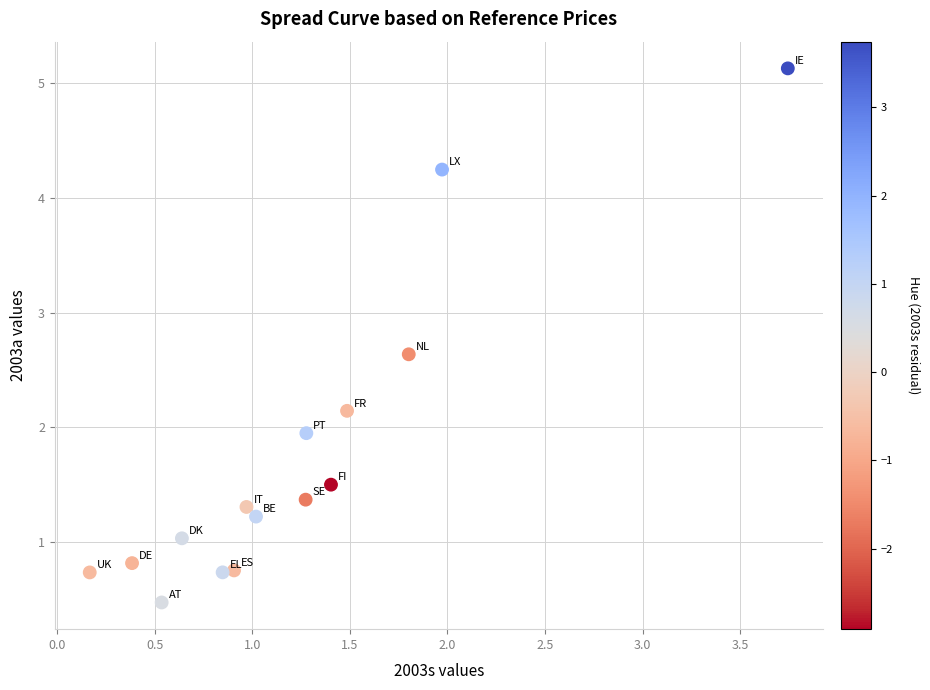

What Y value in the scatter plot is closest to 2?

1.9